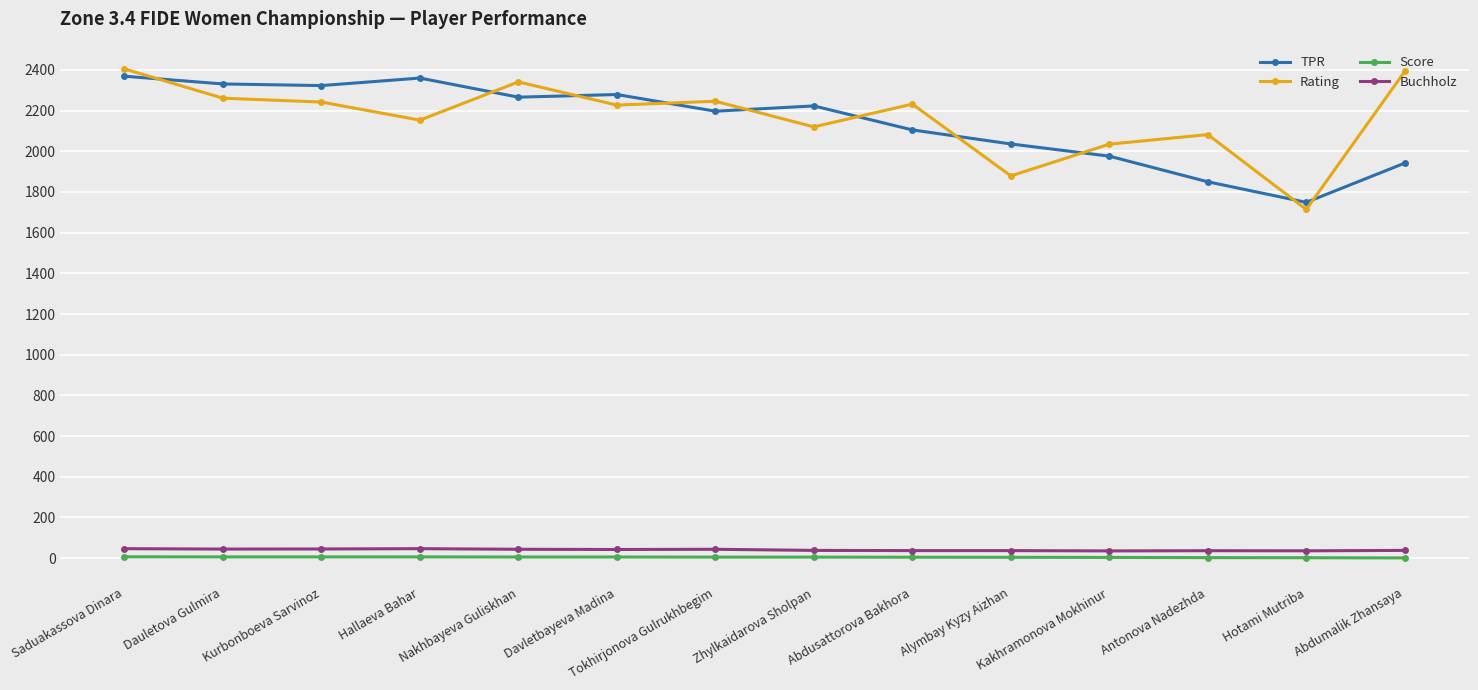

How many data points in Buchholz are less than 42?

7